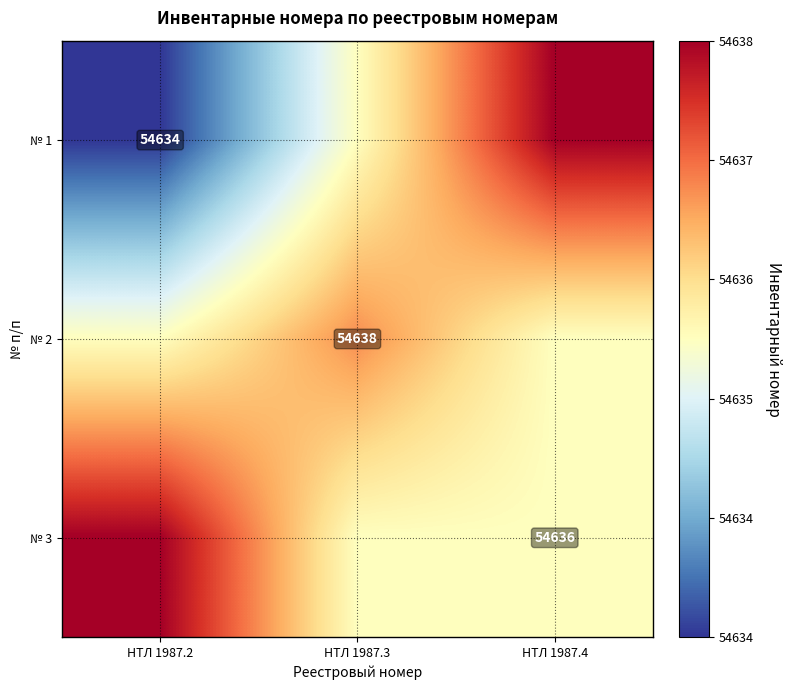

The № 1 series shows 82150 at НТЛ 1987.2. True or false?

False